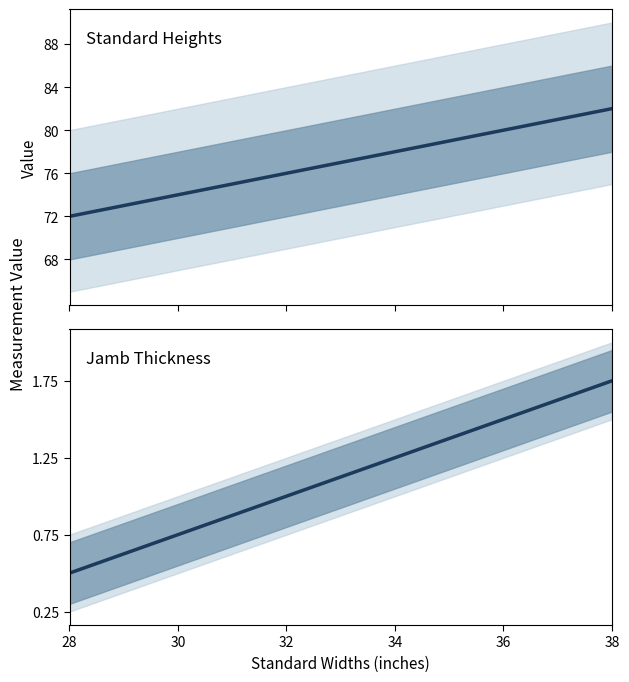

What is the value of the Standard Heights point at the 6th from the left?

82.0